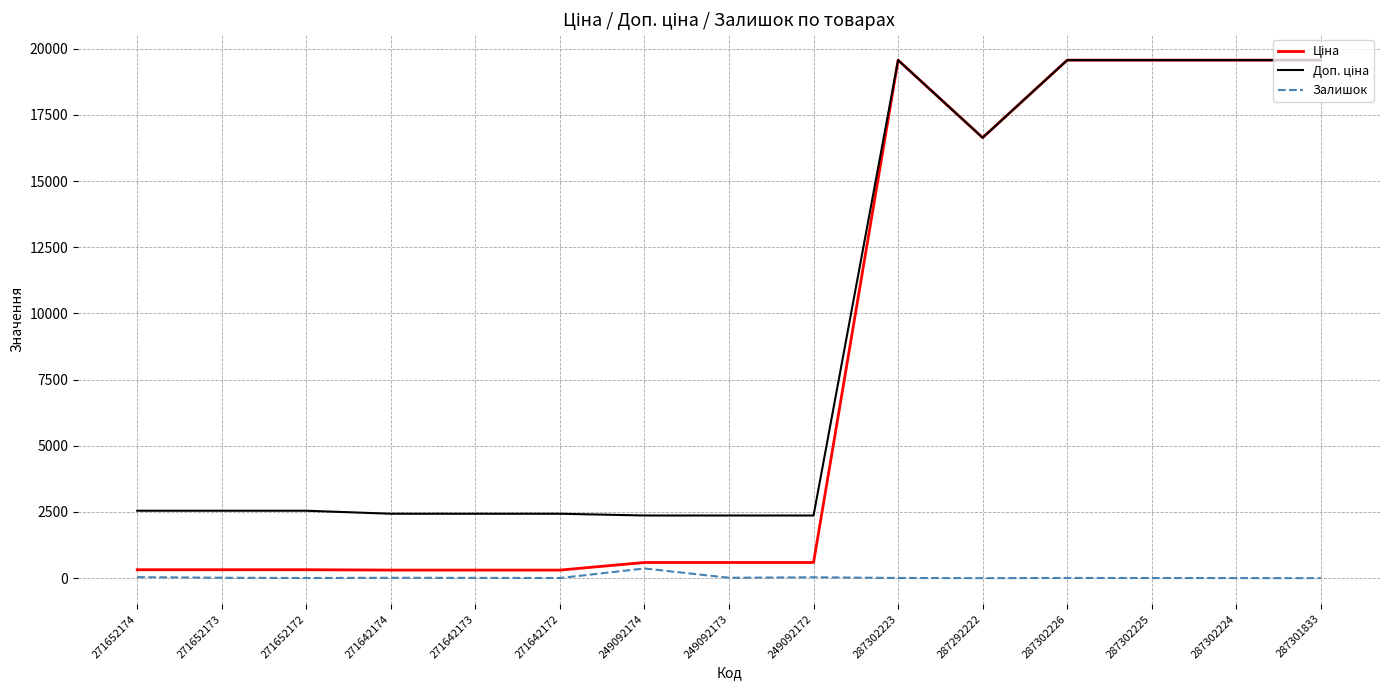

What is the greatest value displayed?

19564.9